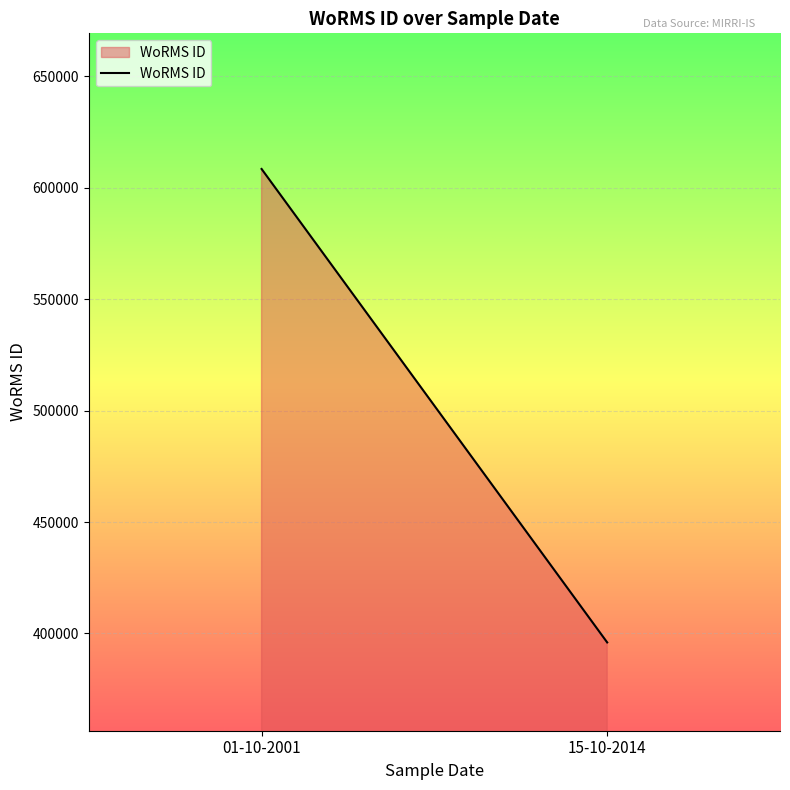

What is the greatest value displayed?

608356